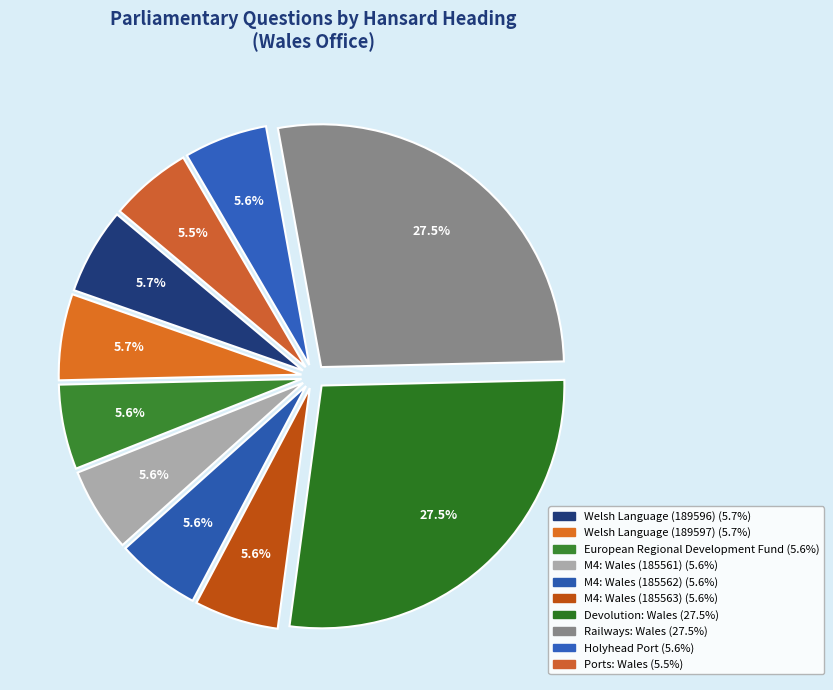

Rank the categories by value from lowest to highest.

Ports: Wales, Holyhead Port, M4: Wales (185561), M4: Wales (185562), M4: Wales (185563), European Regional Development Fund, Welsh Language (189596), Welsh Language (189597), Devolution: Wales, Railways: Wales